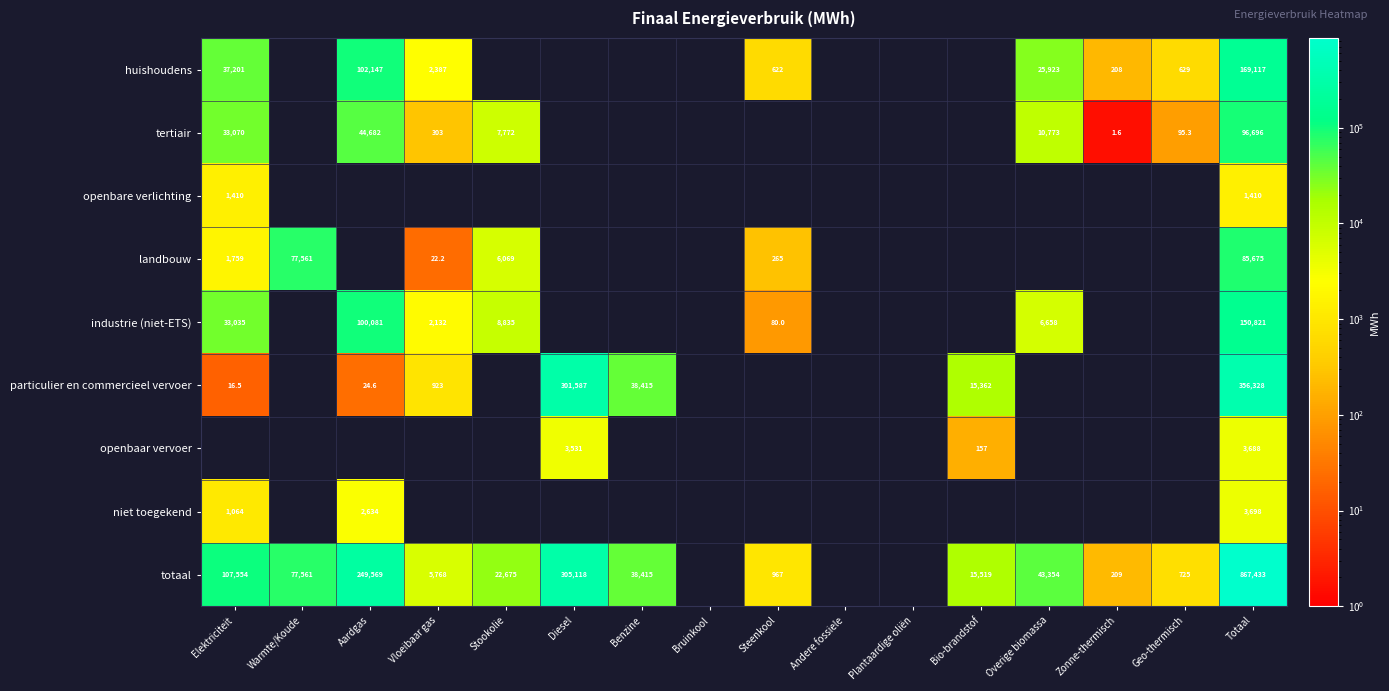

Which series has the largest range (max minus min)?

totaal